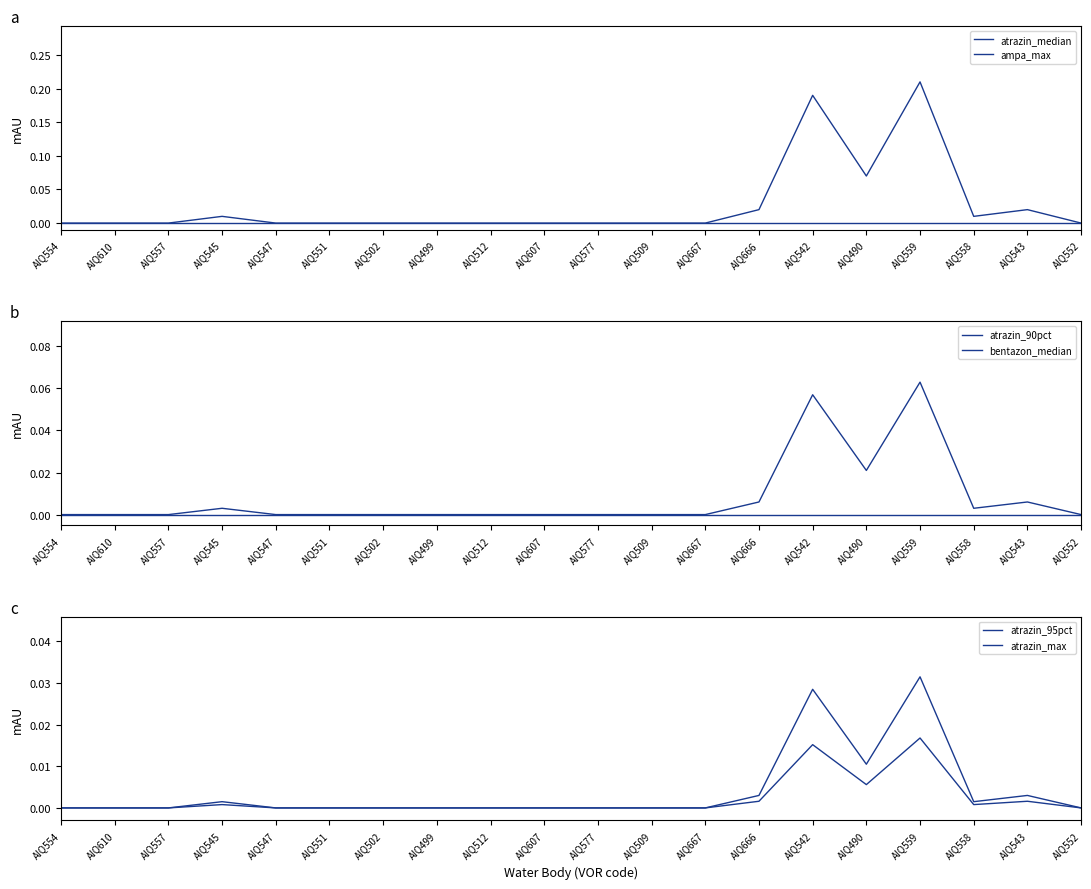

What are all the series names shown in the legend?

atrazin_median, ampa_max, atrazin_90pct, bentazon_median, atrazin_95pct, atrazin_max